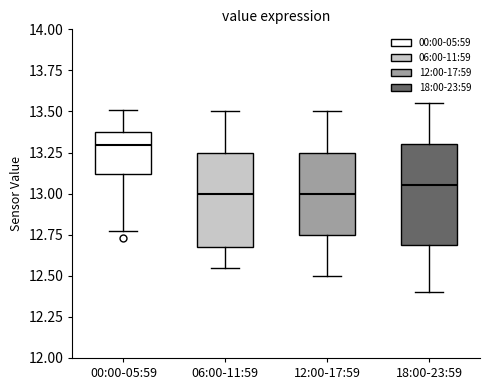

Where does the upper whisker of the box for 18:00-23:59 end on the y-axis? The values are not printed on the chart, so give them approximately, as read against the axis.

13.55